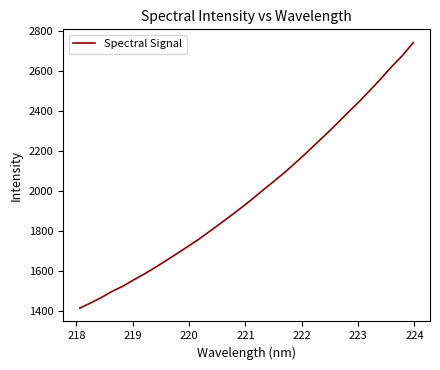

Is this an area chart (filled region under the line)?

No